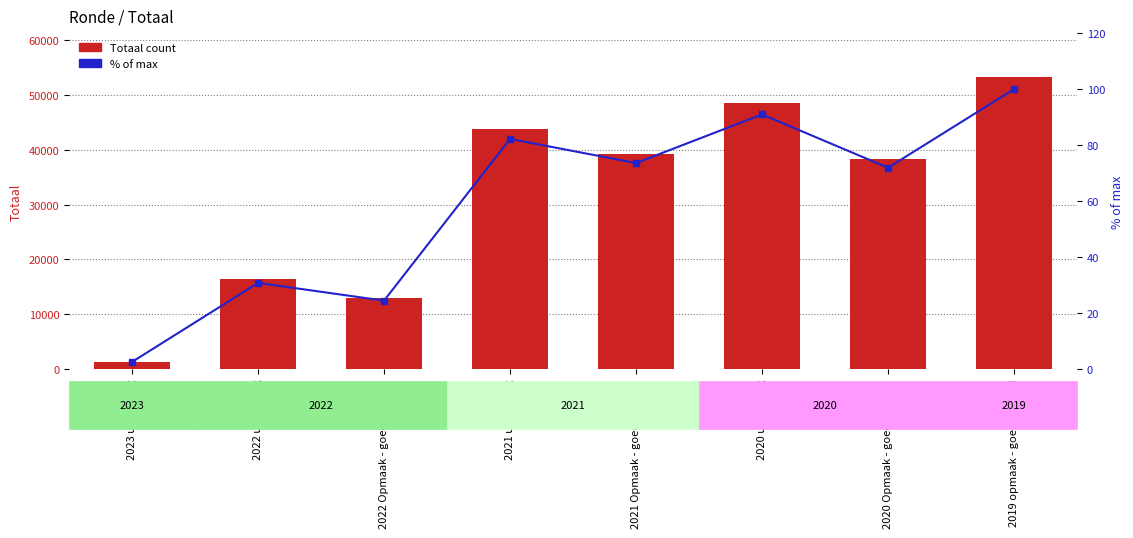

Read the Totaal value at 2020 uitvoering.

48454.0